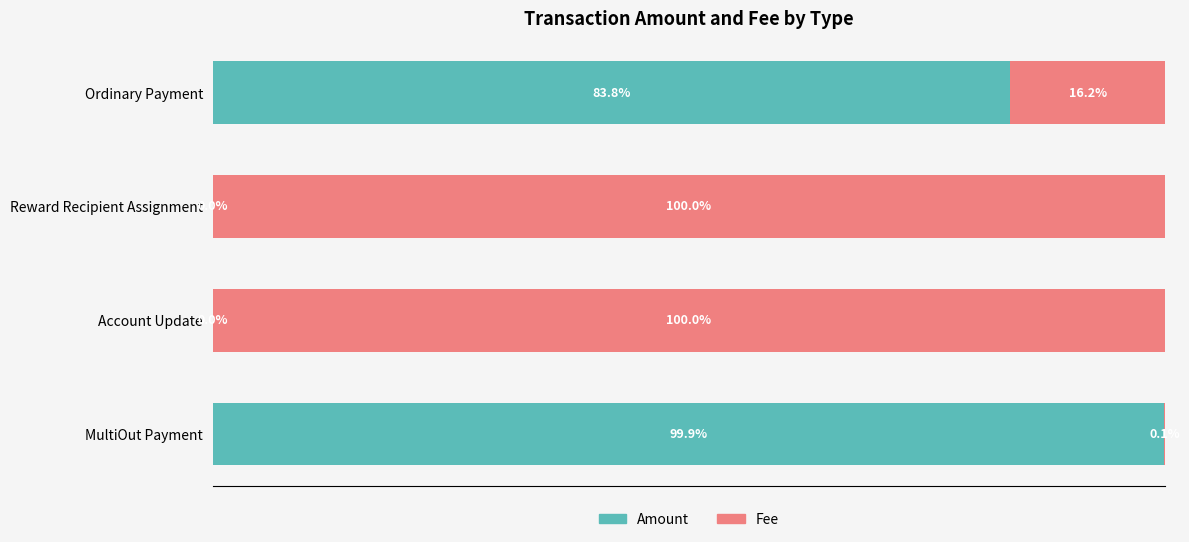

At which label does Amount reach its peak?

MultiOut Payment